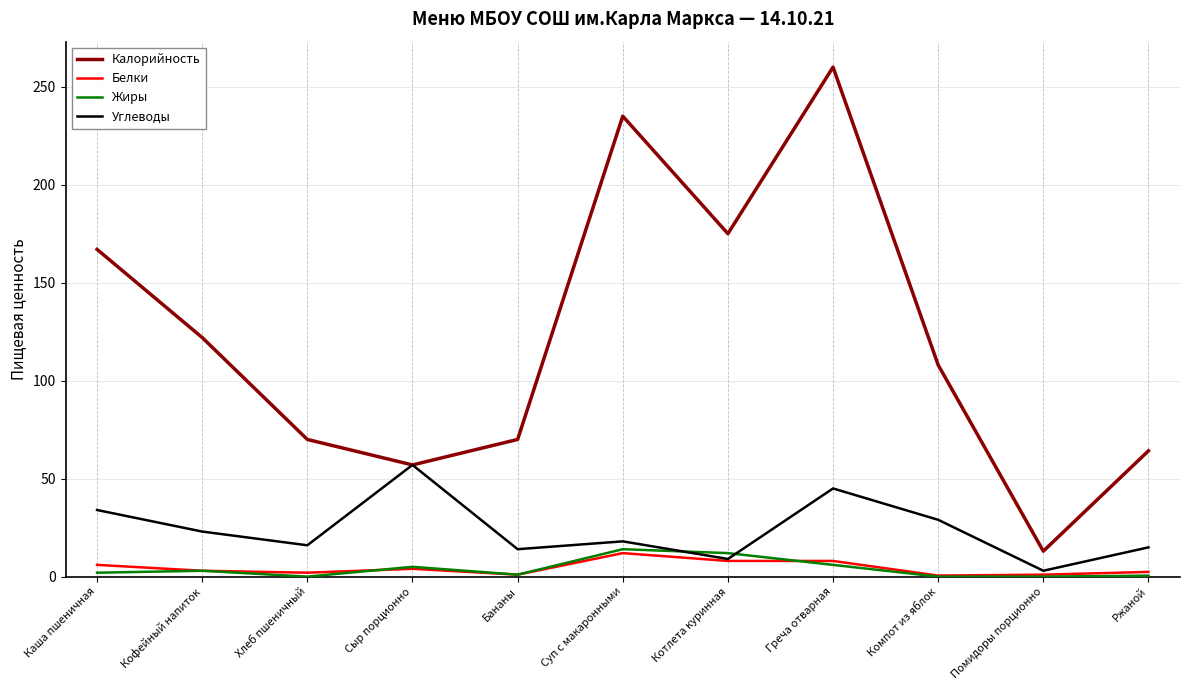

True or false: Жиры and Калорийность intersect in this chart.

False